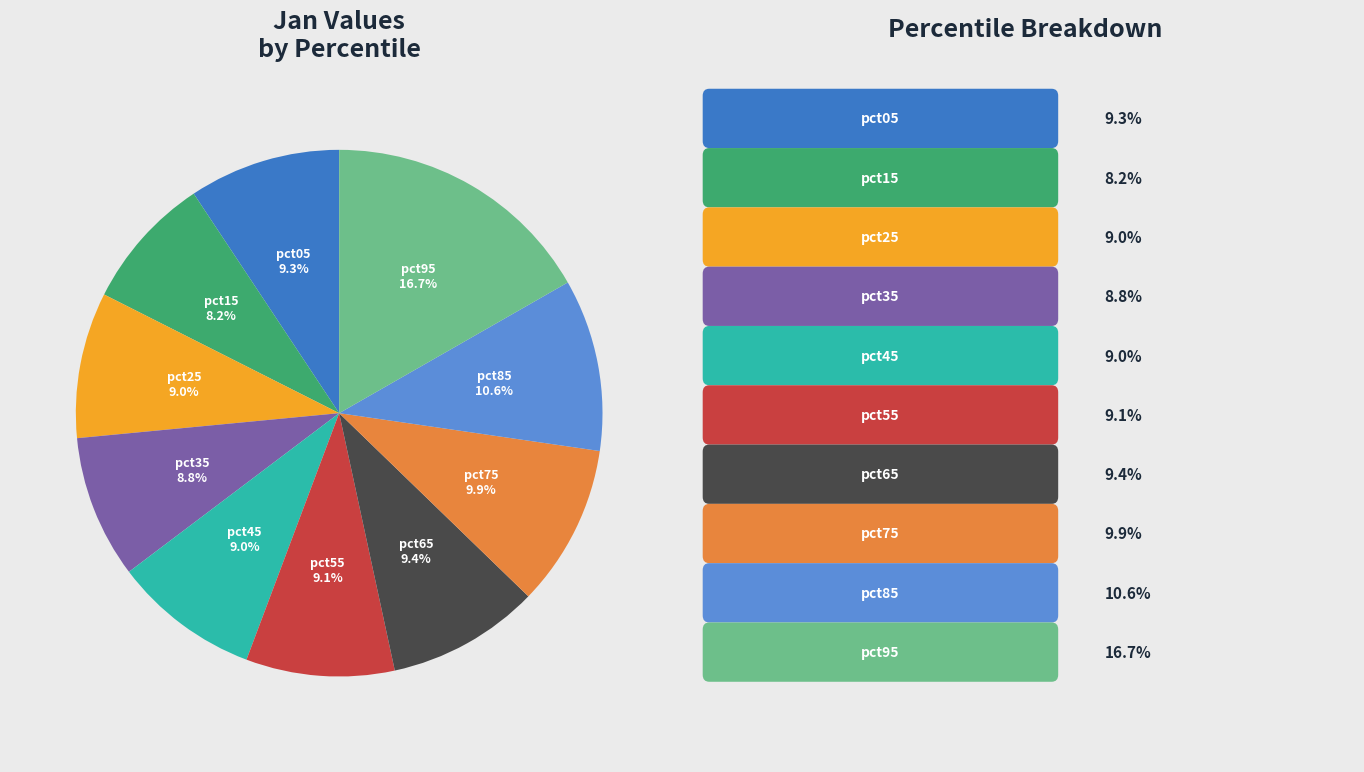

Combined, do pct95 and pct65 account for over 50%?

No